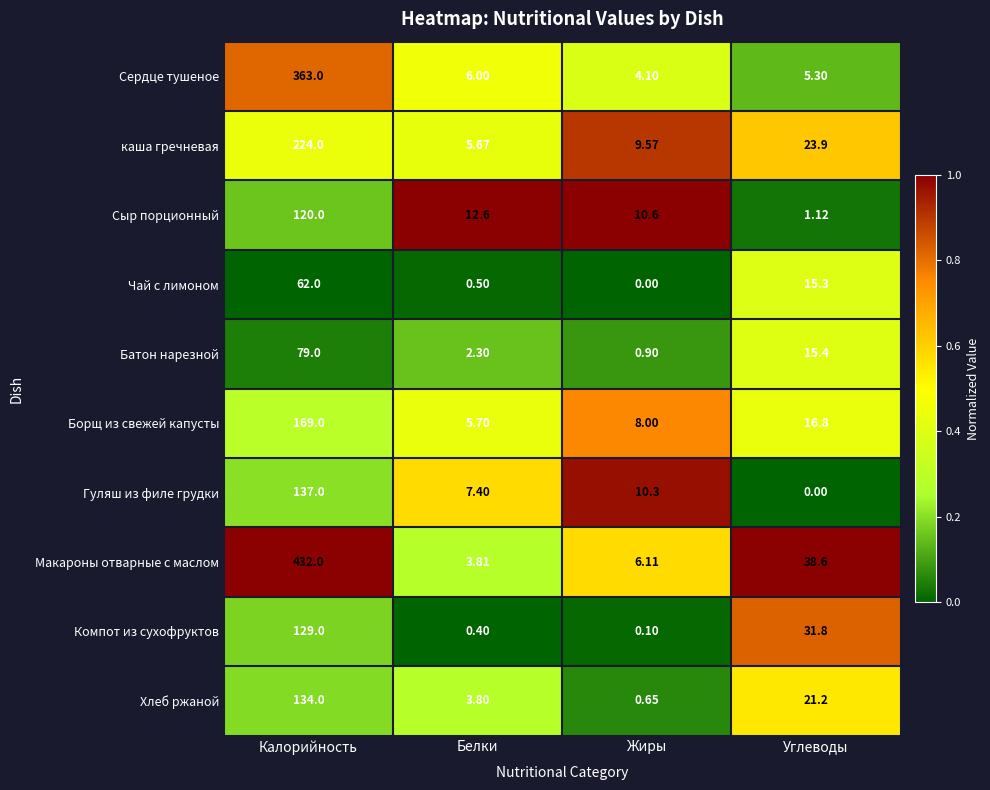

List the series in order of their peak value, highest first.

Макароны отварные с маслом, Сердце тушеное, каша гречневая, Борщ из свежей капусты, Гуляш из филе грудки, Хлеб ржаной, Компот из сухофруктов, Сыр порционный, Батон нарезной, Чай с лимоном